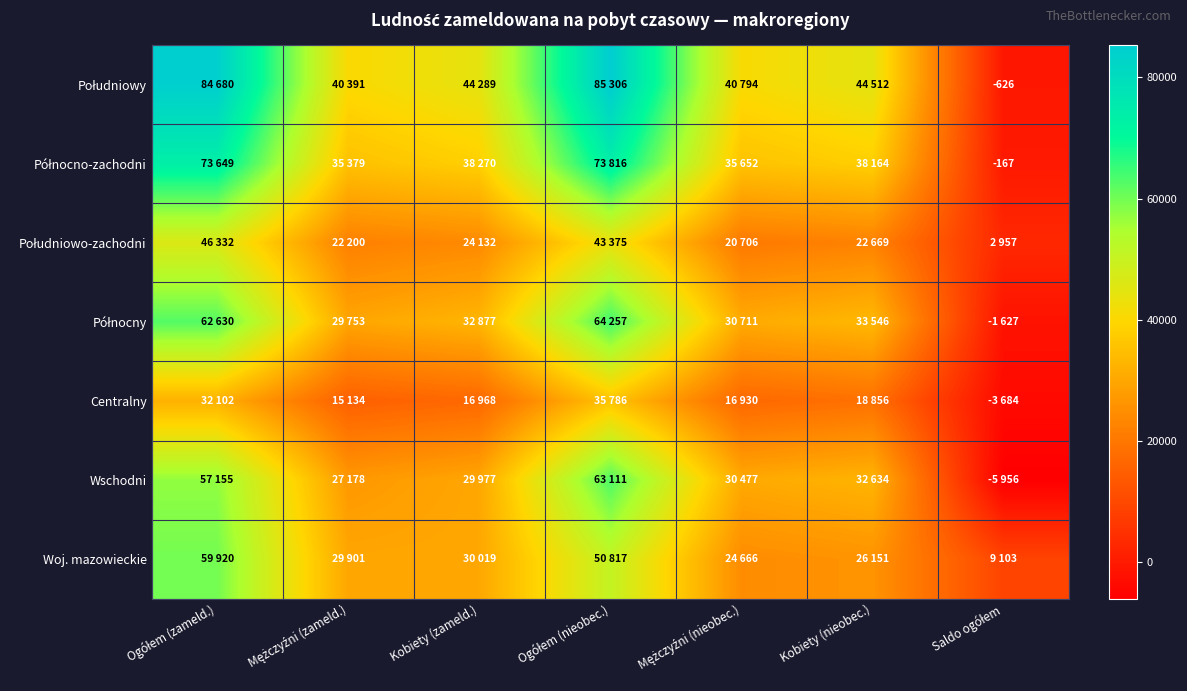

Is it true that Wschodni equals 13860 at Ogółem (zameld.)?

False